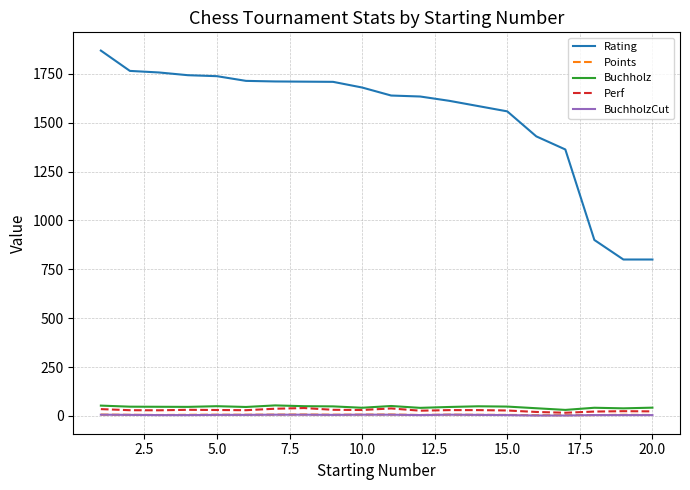

What is the maximum value shown in the chart?

1869.0